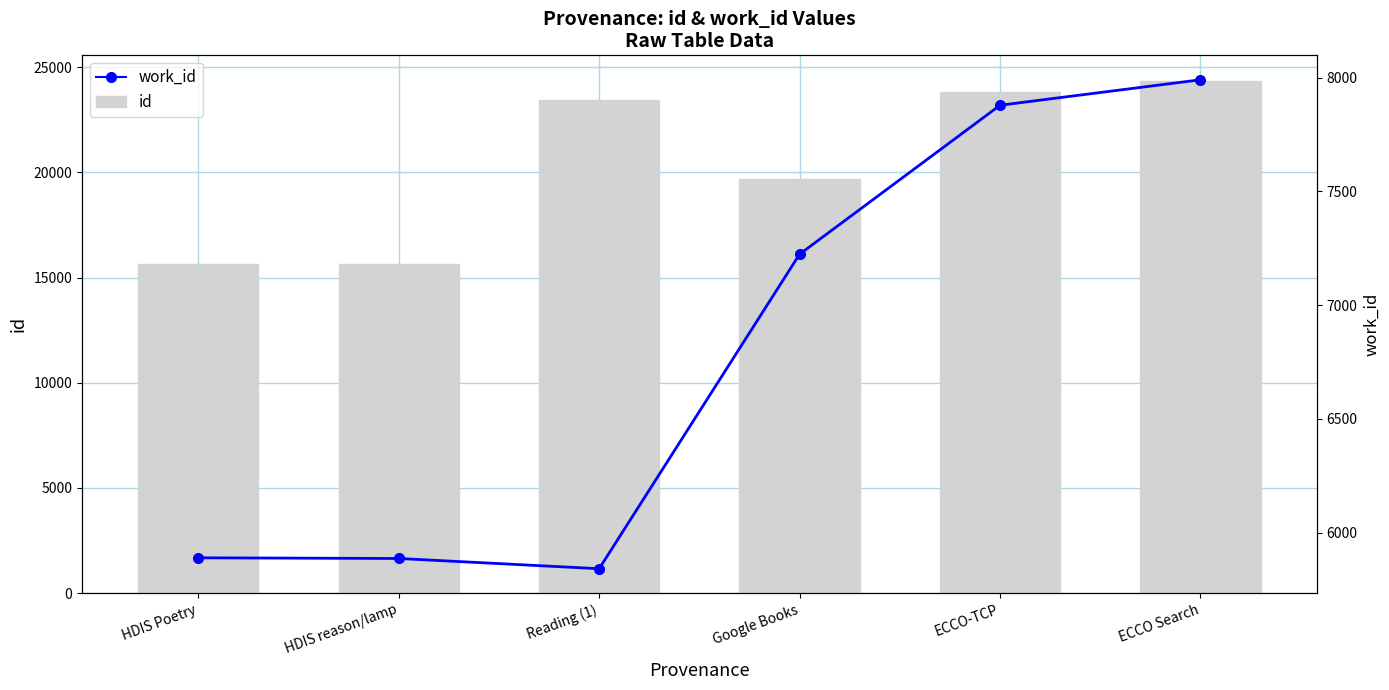

What position from the left is ECCO-TCP?

5